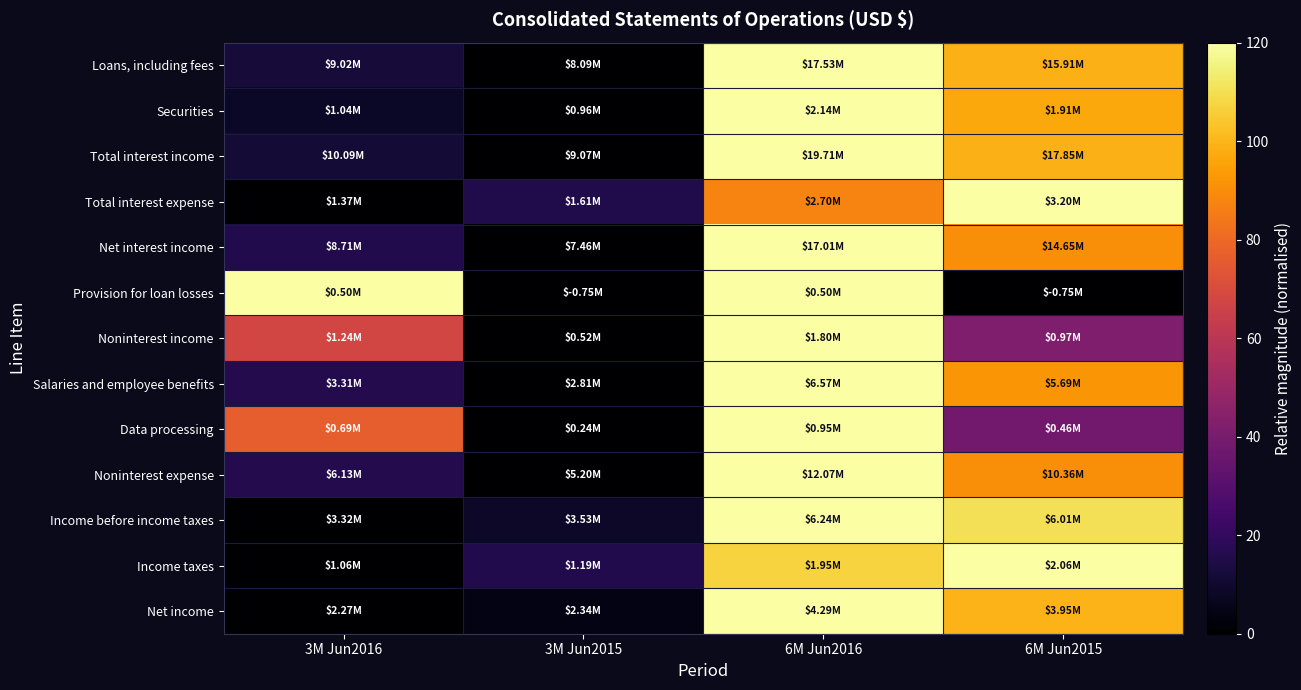

Reading left to right, list all the values displayed in this chart.

Loans, including fees: 3M Jun2016=11.9	3M Jun2015=0.0	6M Jun2016=120.0	6M Jun2015=99.3
Securities: 3M Jun2016=8.1	3M Jun2015=0.0	6M Jun2016=120.0	6M Jun2015=96.6
Total interest income: 3M Jun2016=11.5	3M Jun2015=0.0	6M Jun2016=120.0	6M Jun2015=98.9
Total interest expense: 3M Jun2016=0.0	3M Jun2015=15.4	6M Jun2016=87.3	6M Jun2015=120.0
Net interest income: 3M Jun2016=15.8	3M Jun2015=0.0	6M Jun2016=120.0	6M Jun2015=90.3
Provision for loan losses: 3M Jun2016=120.0	3M Jun2015=0.0	6M Jun2016=120.0	6M Jun2015=0.0
Noninterest income: 3M Jun2016=67.8	3M Jun2015=0.0	6M Jun2016=120.0	6M Jun2015=42.1
Salaries and employee benefits: 3M Jun2016=16.0	3M Jun2015=0.0	6M Jun2016=120.0	6M Jun2015=92.1
Data processing: 3M Jun2016=76.6	3M Jun2015=0.0	6M Jun2016=120.0	6M Jun2015=38.0
Noninterest expense: 3M Jun2016=16.3	3M Jun2015=0.0	6M Jun2016=120.0	6M Jun2015=90.1
Income before income taxes: 3M Jun2016=0.0	3M Jun2015=8.6	6M Jun2016=120.0	6M Jun2015=110.4
Income taxes: 3M Jun2016=0.0	3M Jun2015=15.8	6M Jun2016=106.9	6M Jun2015=120.0
Net income: 3M Jun2016=0.0	3M Jun2015=4.6	6M Jun2016=120.0	6M Jun2015=99.7